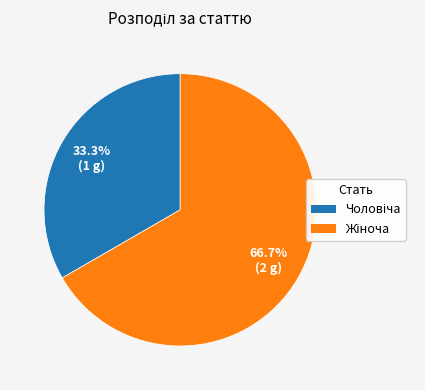

Is there a majority slice in this chart?

Yes